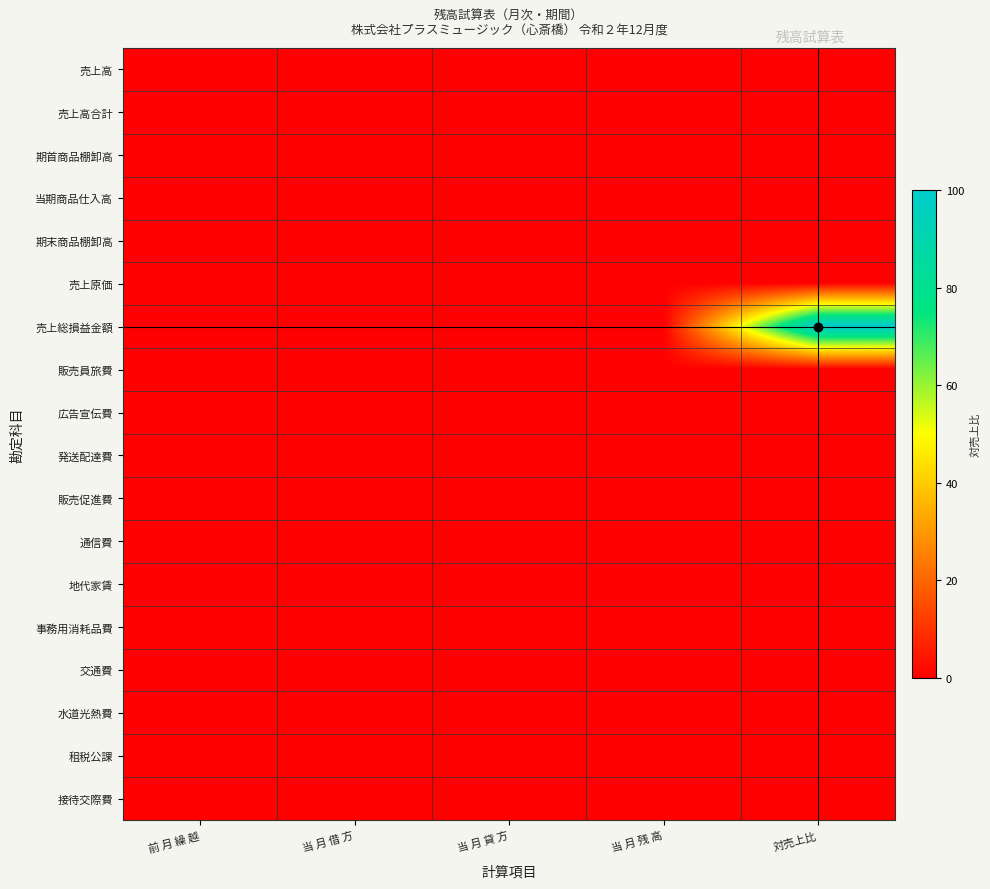

Which category has the lowest value across all series?

前 月 繰 越